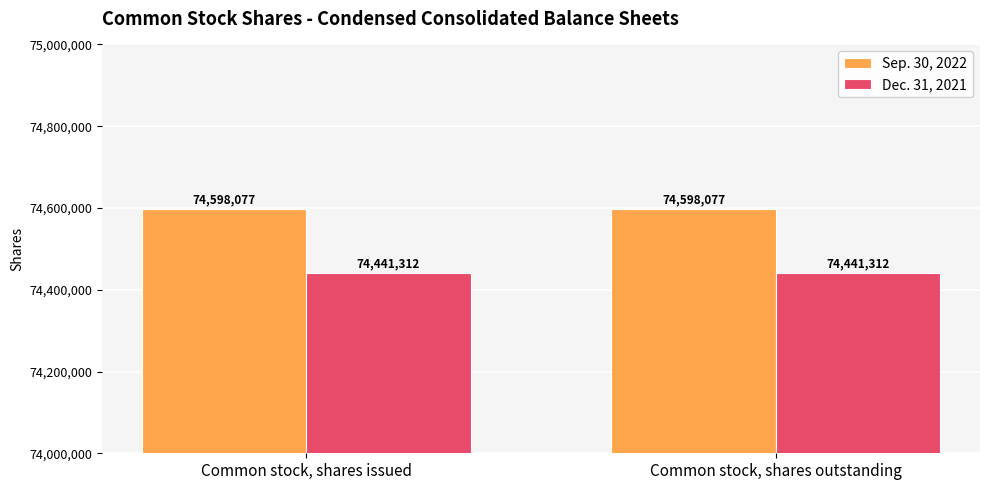

The Sep. 30, 2022 series shows 74598077 at Common stock, shares outstanding. True or false?

True